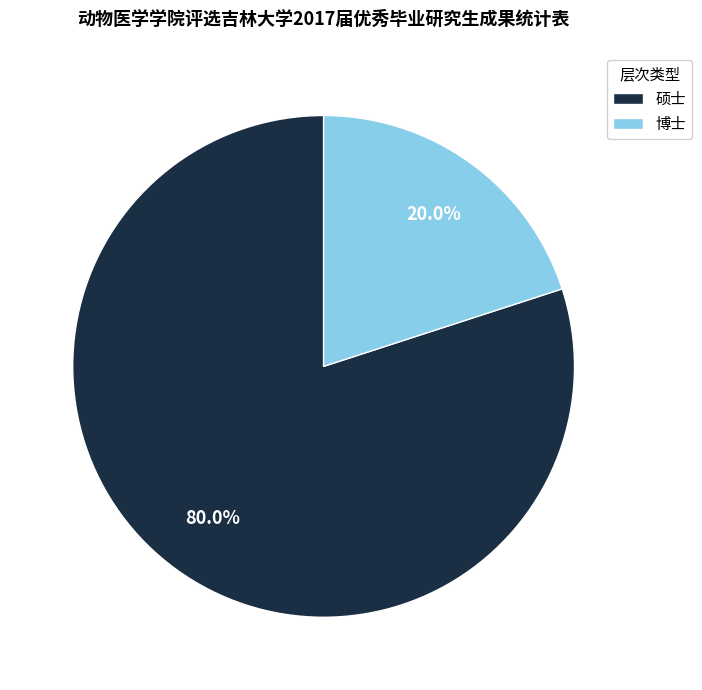

True or false: 硕士 accounts for 65% of the total.

False